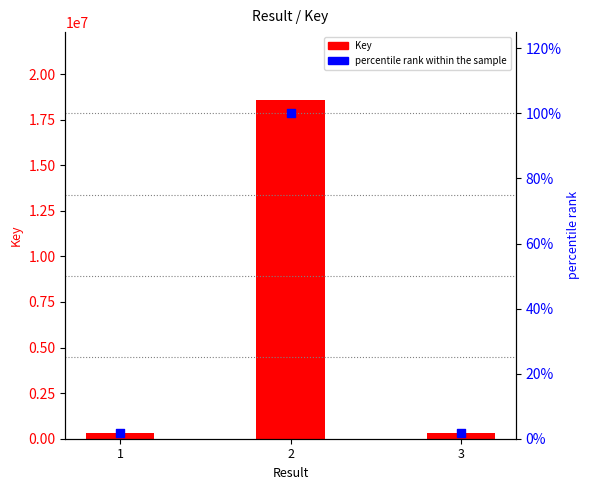

What are all the series names shown in the legend?

Key, percentile rank within the sample